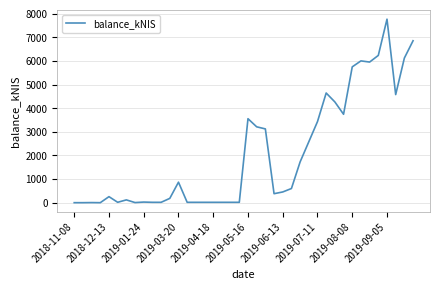

What is the maximum value shown in the chart?

7764.8